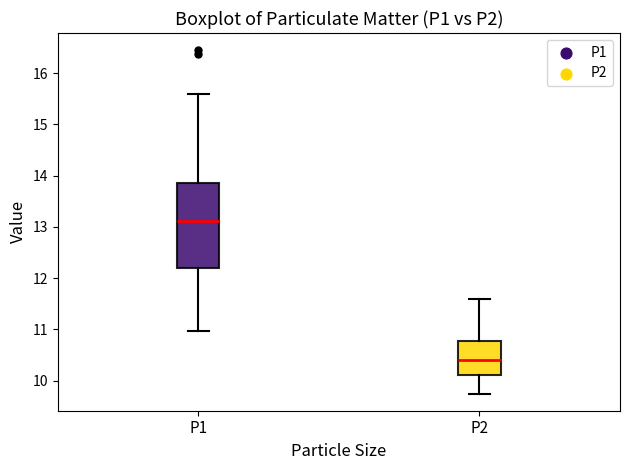

Reading left to right, transcribe this box plot: for each box, give where its median line is, the range the box spans, and where its two whiskers end, as read against the y-axis. The values are not printed on the chart, so give them approximately, as read against the axis.

P1: median 13.1, box 12.2 to 13.9, whiskers 11.0 to 15.6
P2: median 10.4, box 10.1 to 10.8, whiskers 9.8 to 11.6